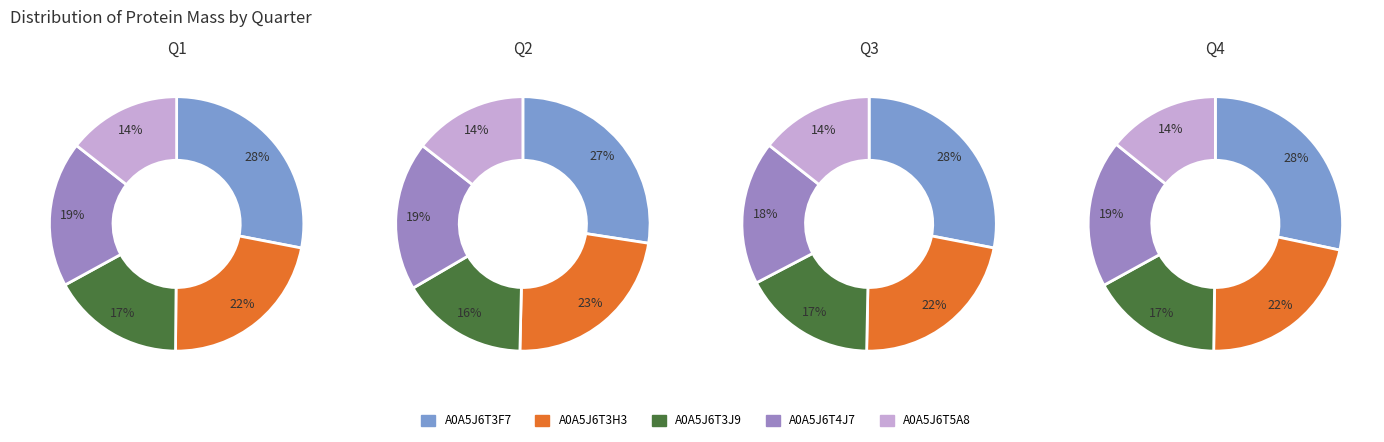

Which category has the smallest portion of the pie?

A0A5J6T5A8